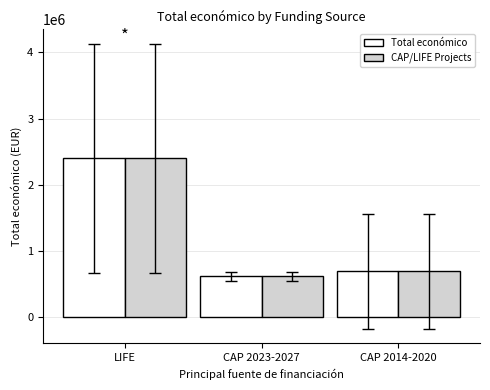

How many bars are there in each group?

2